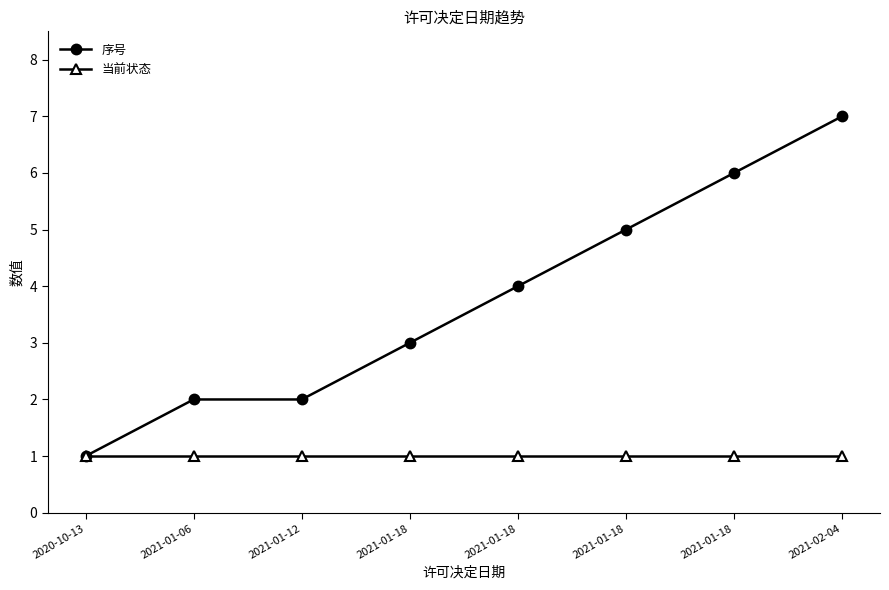

At how many categories does at least one series exceed 3?

4